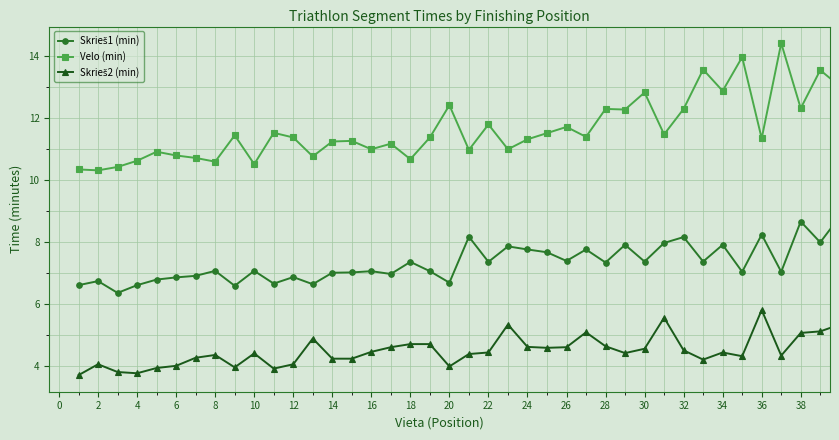

What is the lowest value of the Velo (min) series?

10.3